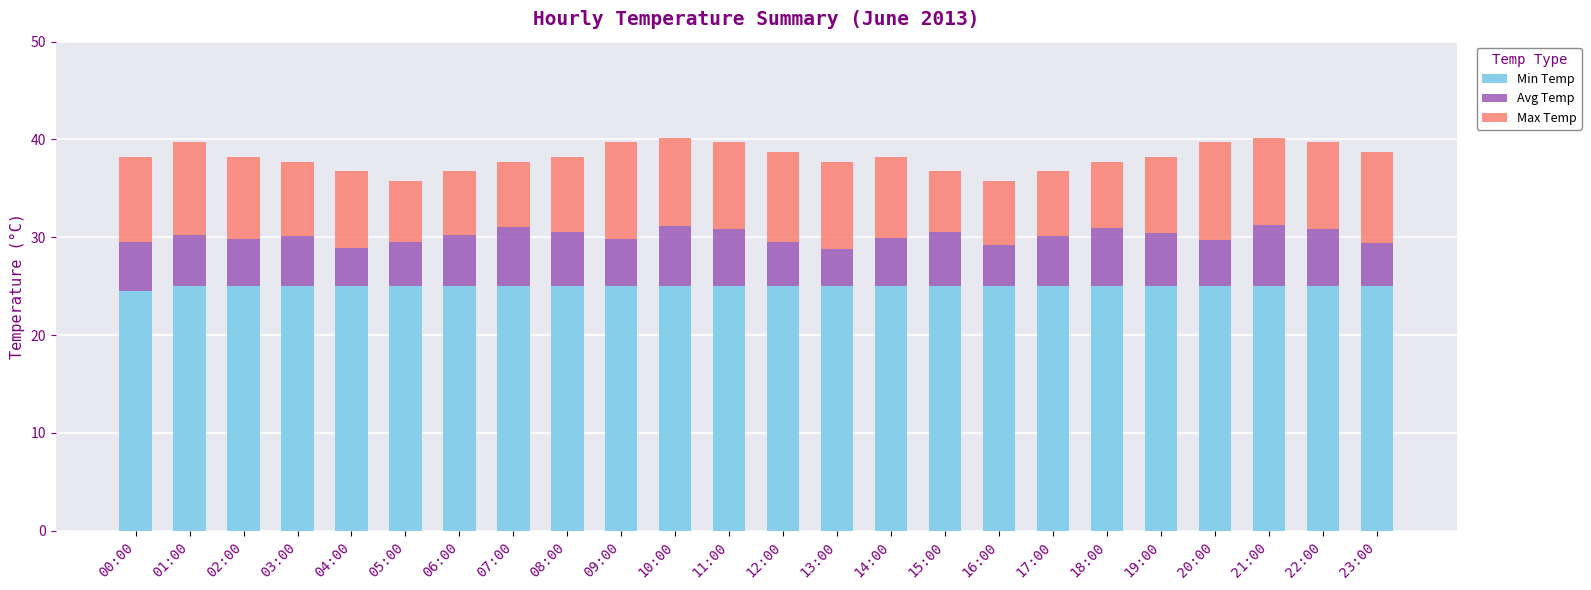

How many series are shown in this chart?

3